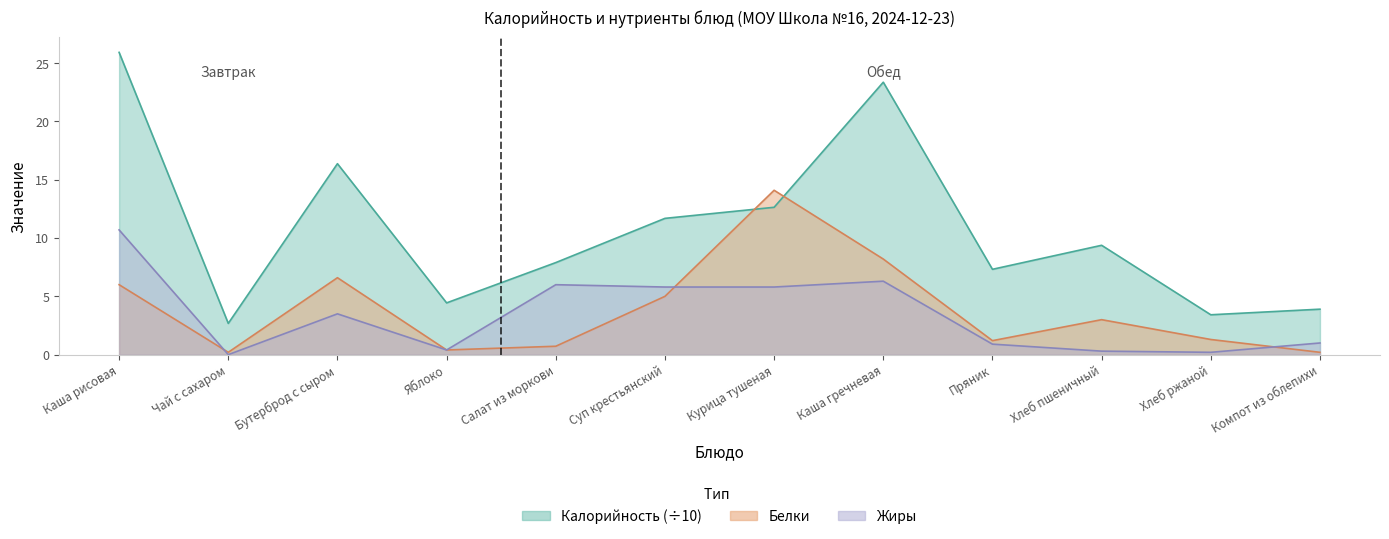

What position from the left is Чай с сахаром?

2